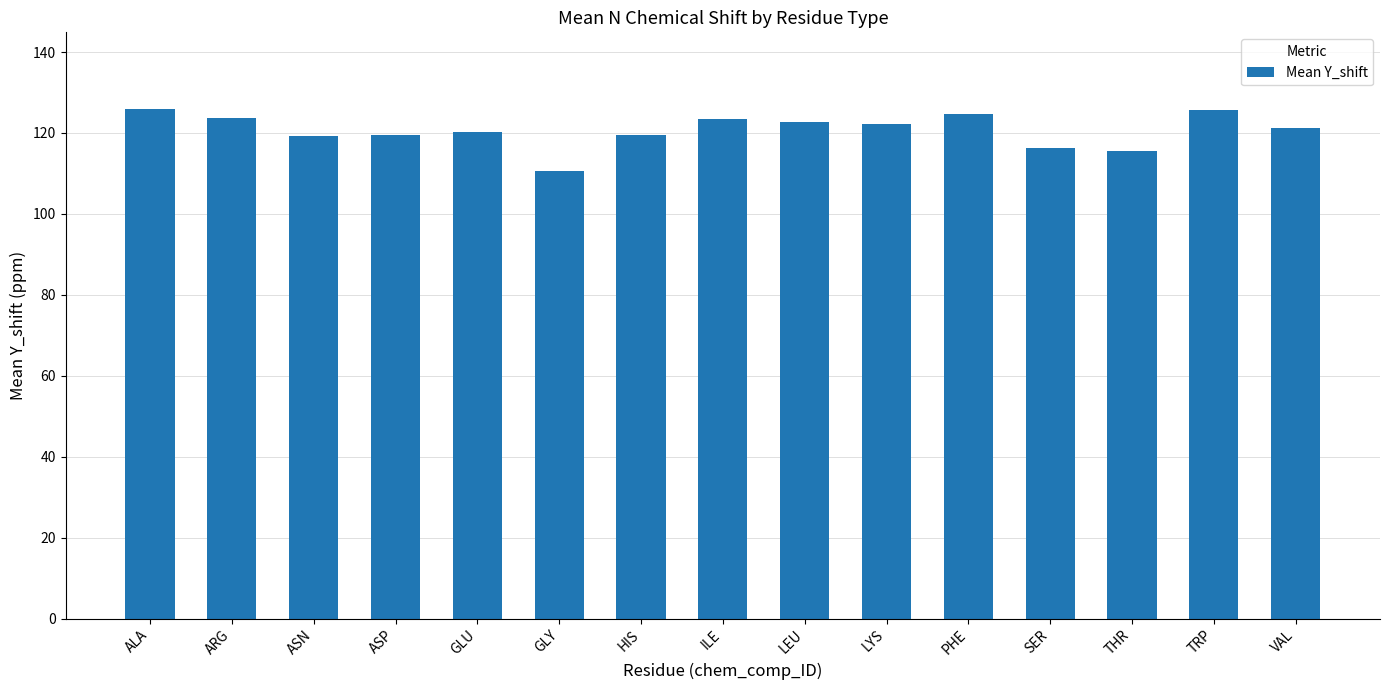

What is the label of the 14th bar from the left?

TRP